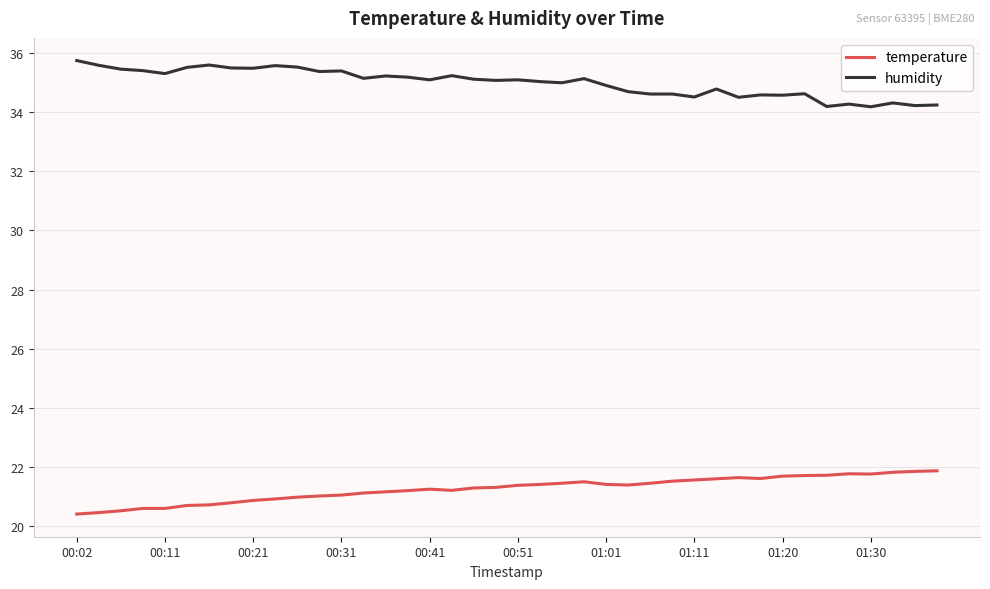

What is the greatest value displayed?

35.7